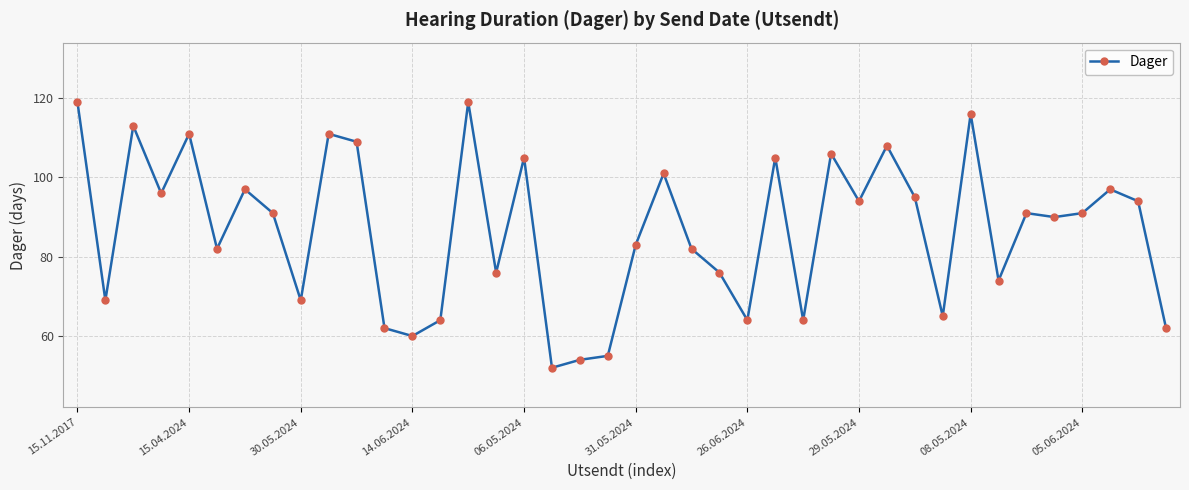

What is the average value?

87